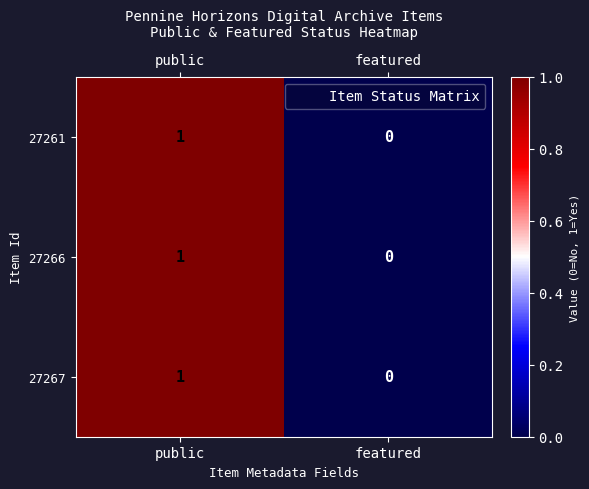

Where is 27267 nearest to the value 0?

featured